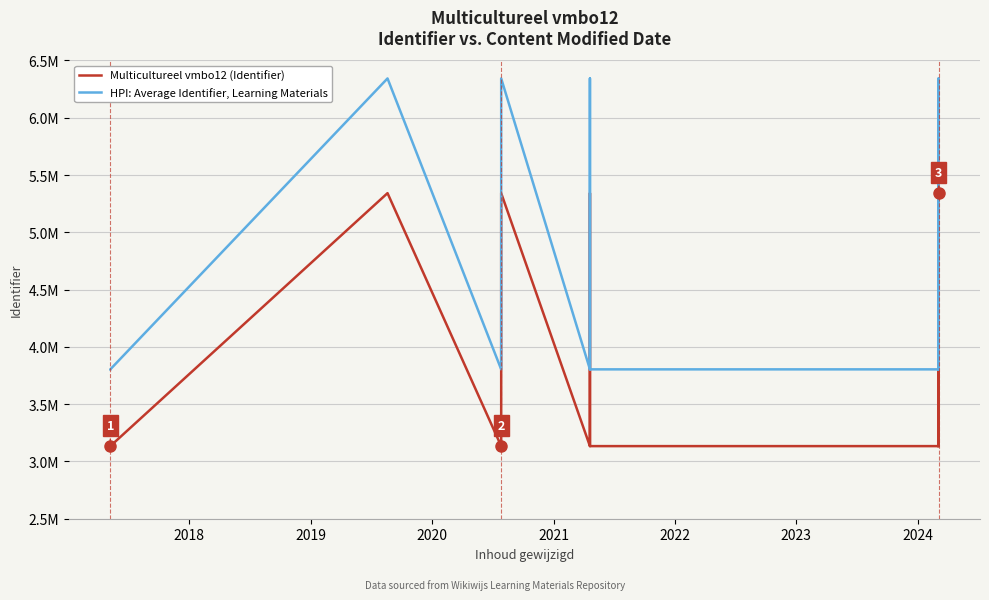

Between 2020 and 2019, which is larger?

2019